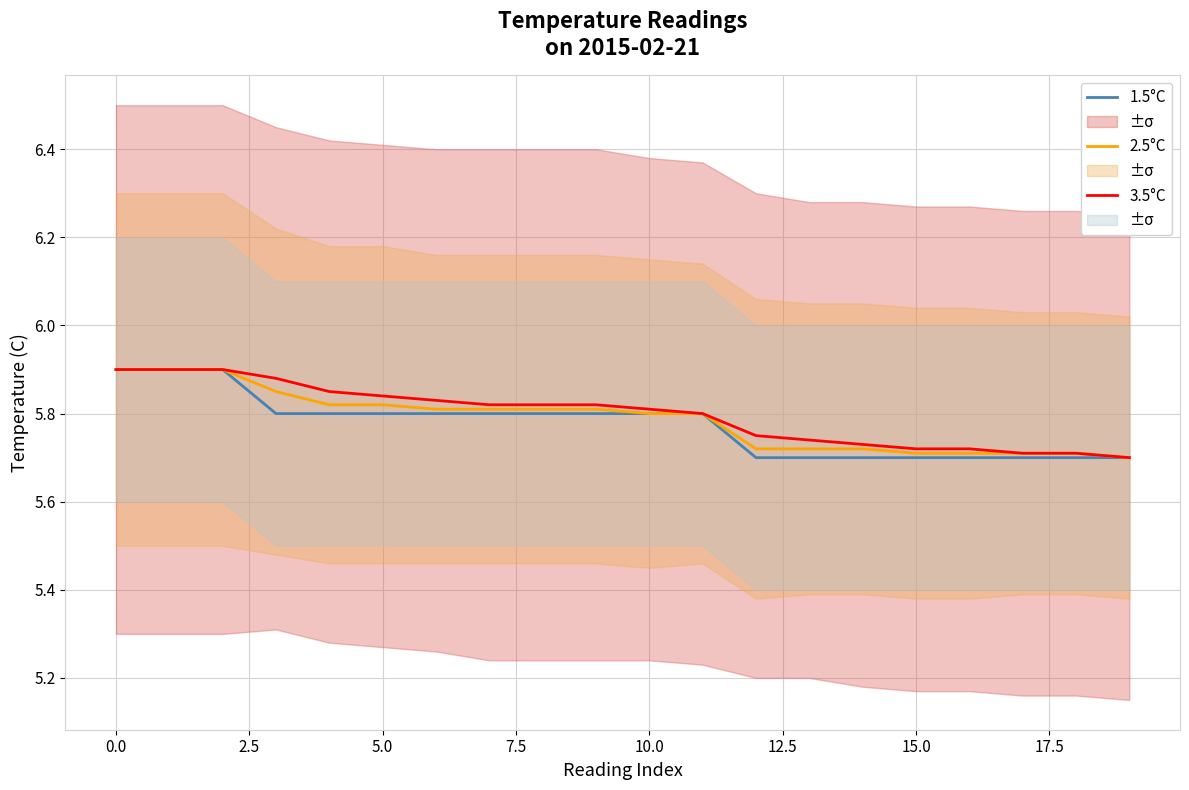

Which series has the largest total across all categories?

3.5°C